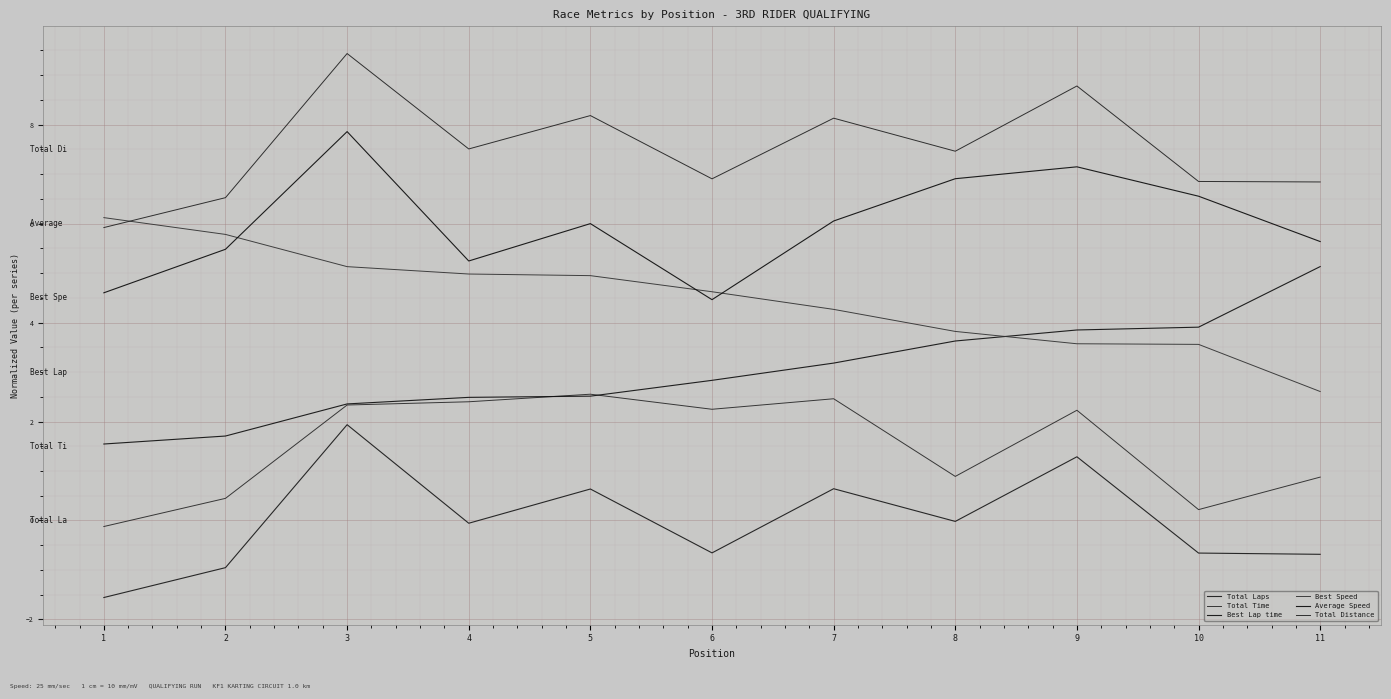

Is it true that Total Laps equals -1.0 at 2?

True